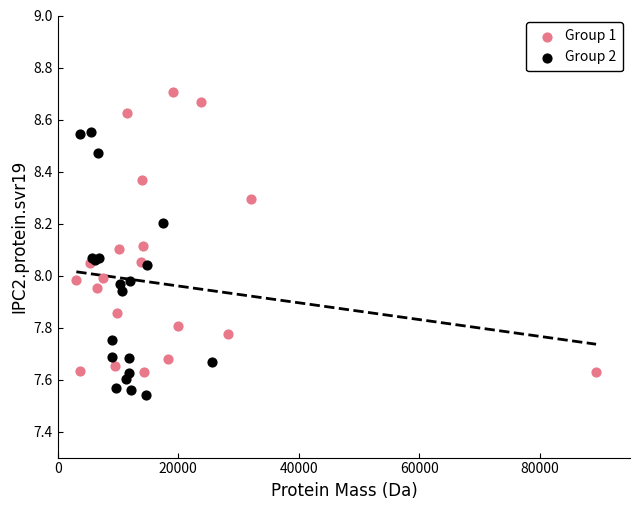

Which series has the widest spread of Y values?

Group 1